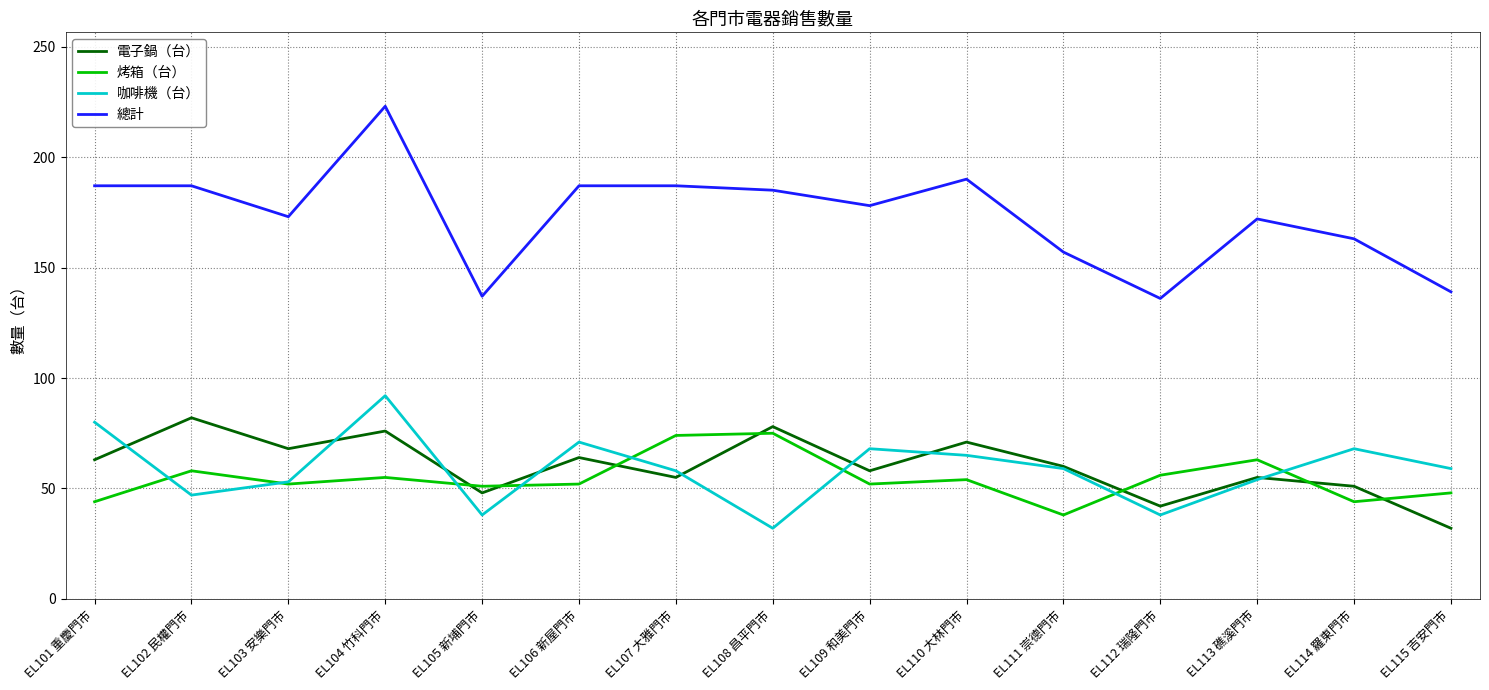

What is the total value across all series at EL111 崇德門市?

314